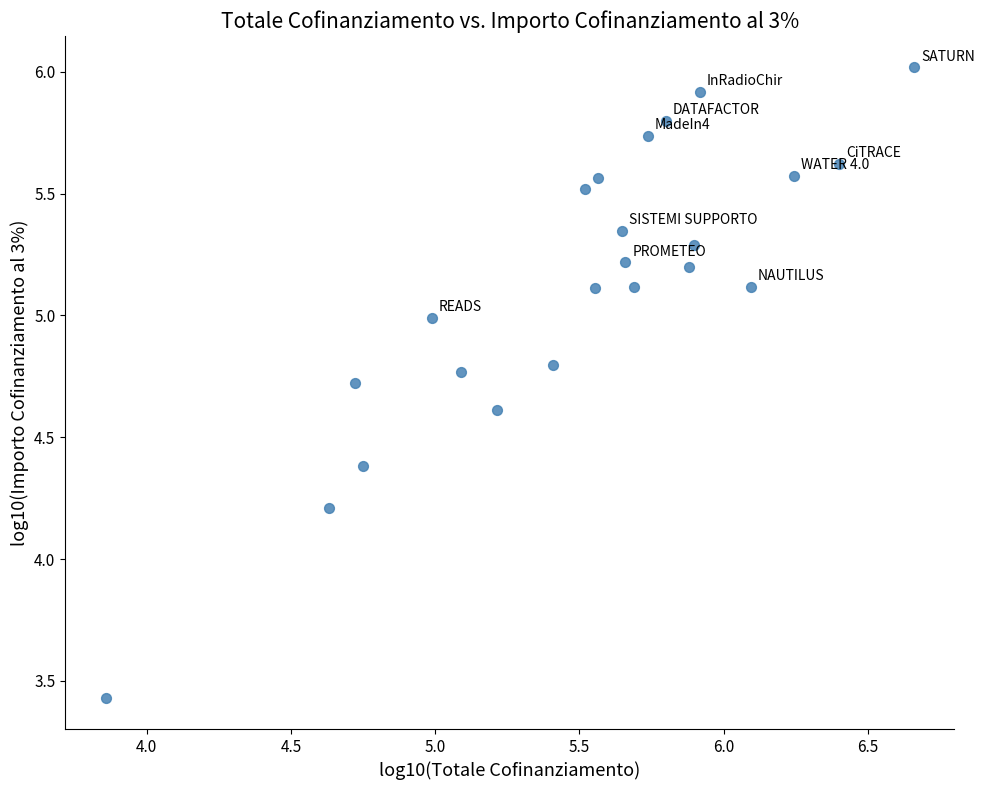

What Y value in the scatter plot is closest to 4?

4.2